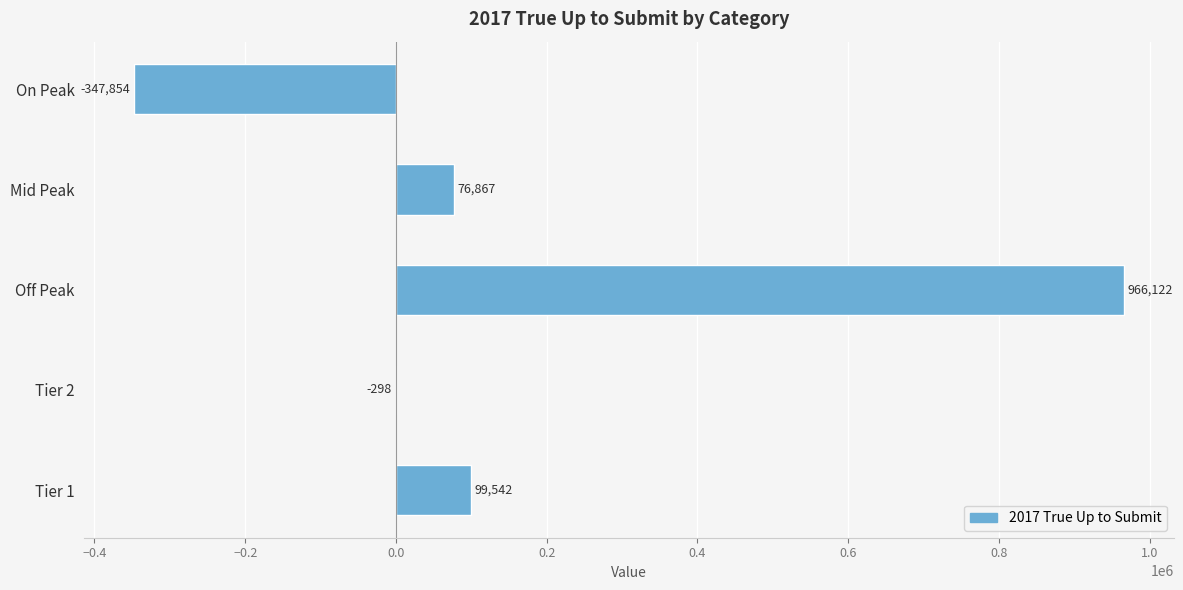

Which category has the highest value across all series?

Off Peak